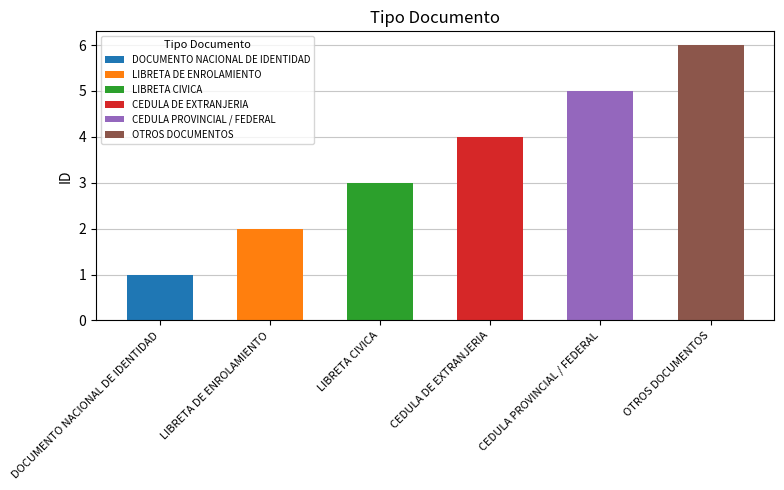

What is the label of the 6th bar from the left?

OTROS DOCUMENTOS